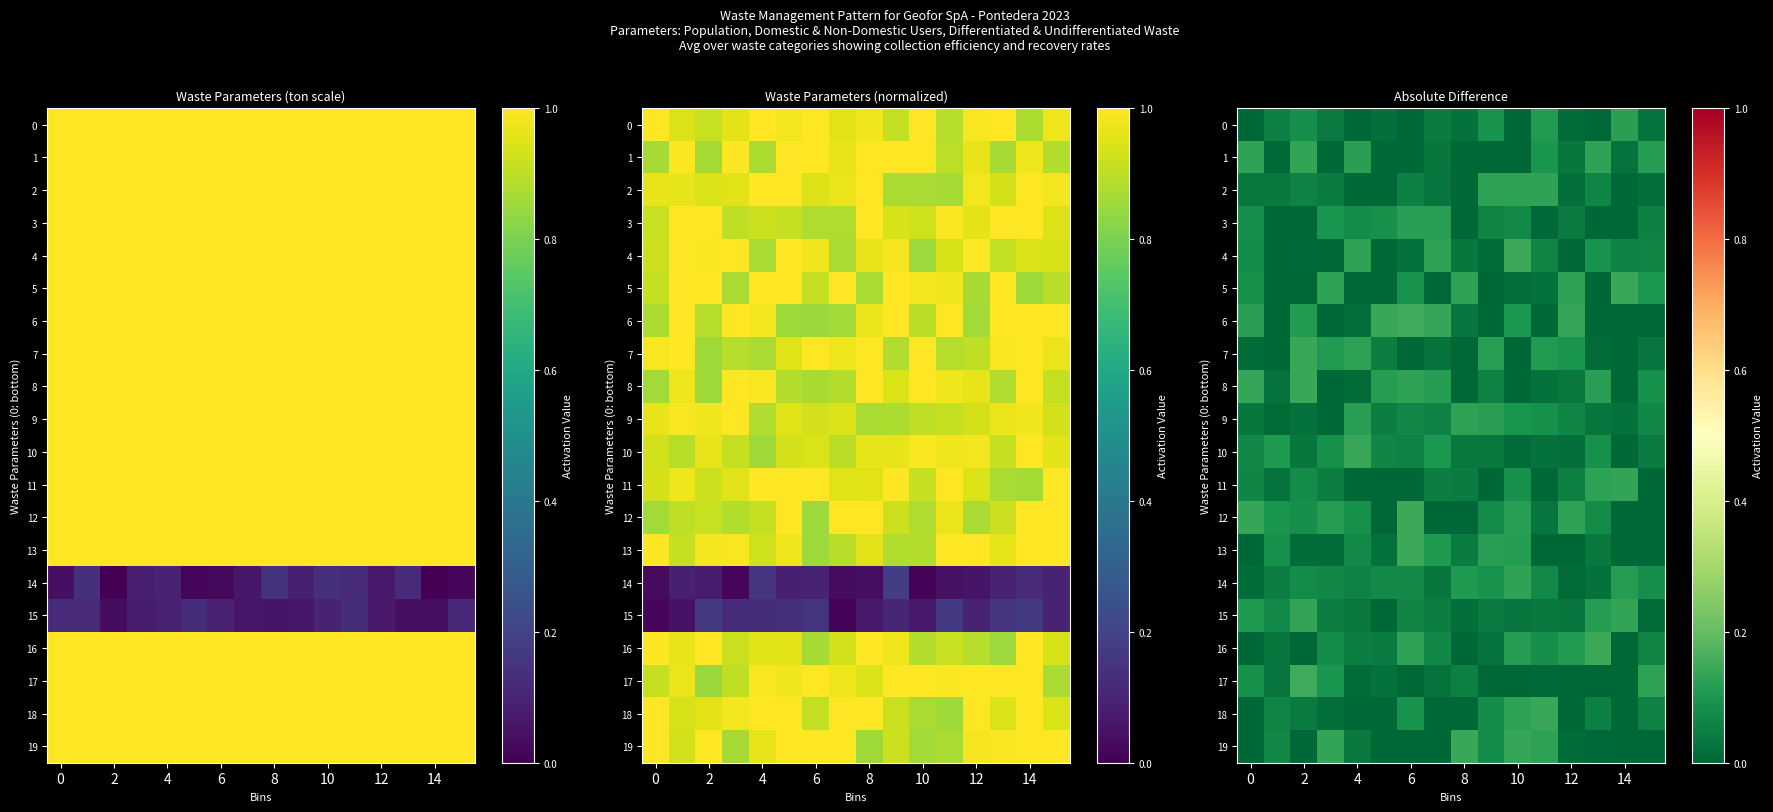

Which category has the highest value across all series?

6